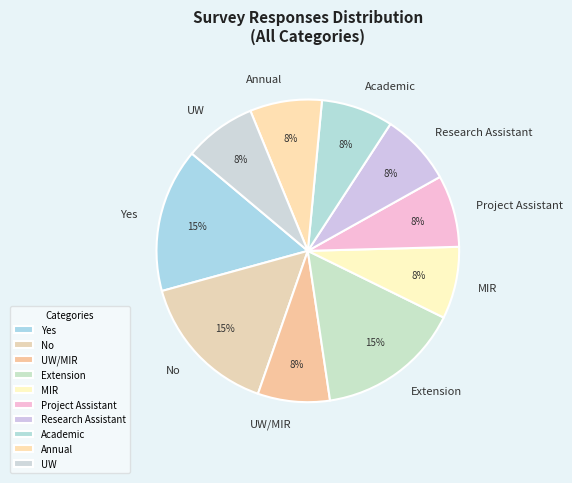

To the nearest percent, what is the average slice percentage?

10%